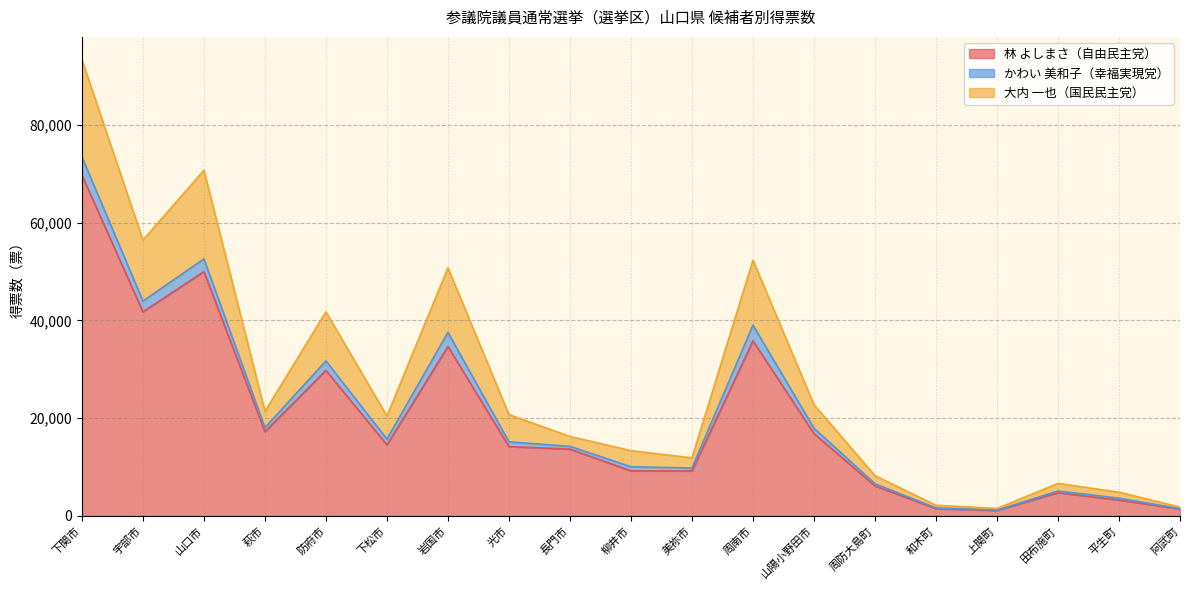

How many data points in 大内 一也（国民民主党） are above 20446?

9